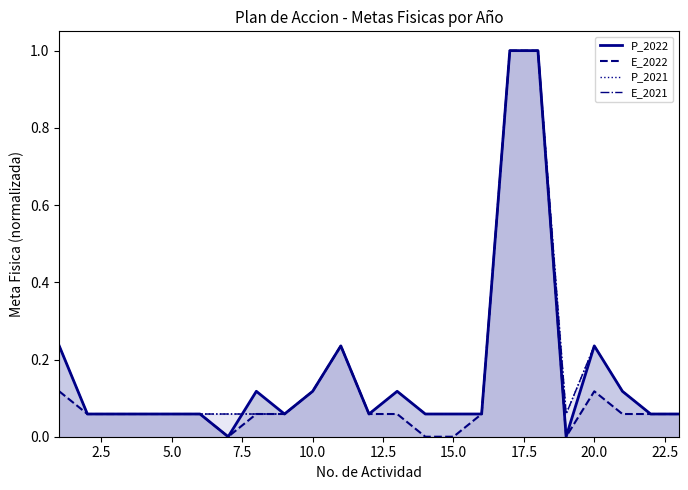

What is the value of the E_2022 point at the 9th from the left?

0.1